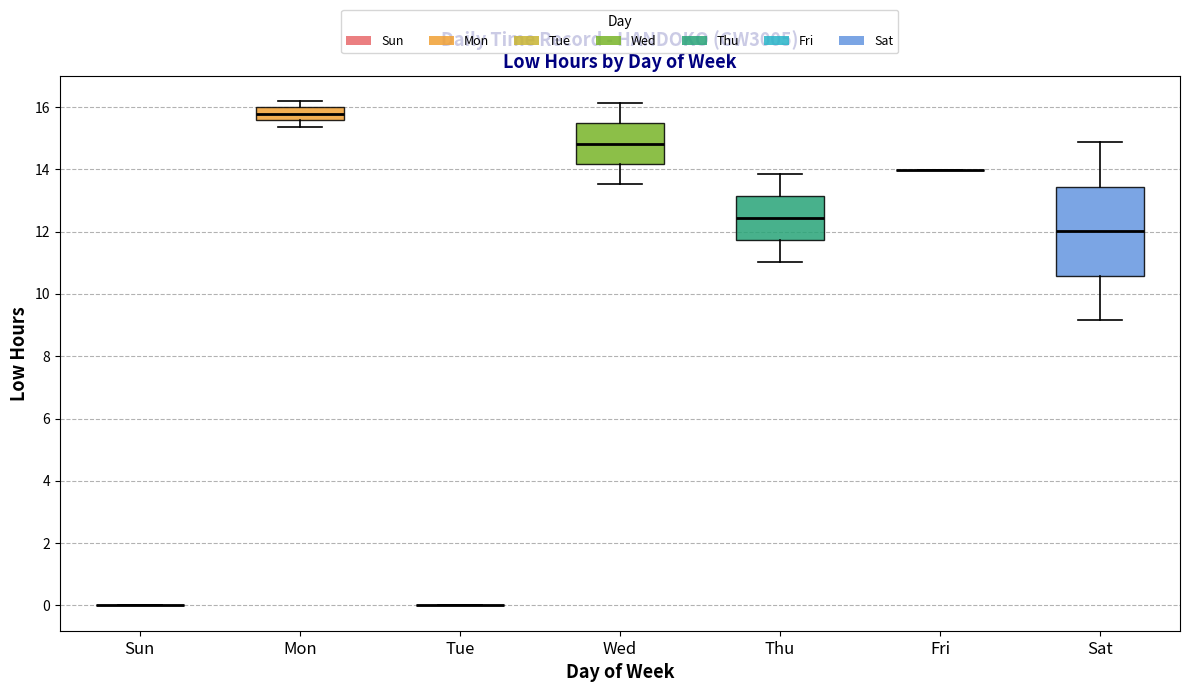

Comparing the boxes themselves (not the whiskers), which one is the tallest?

Sat